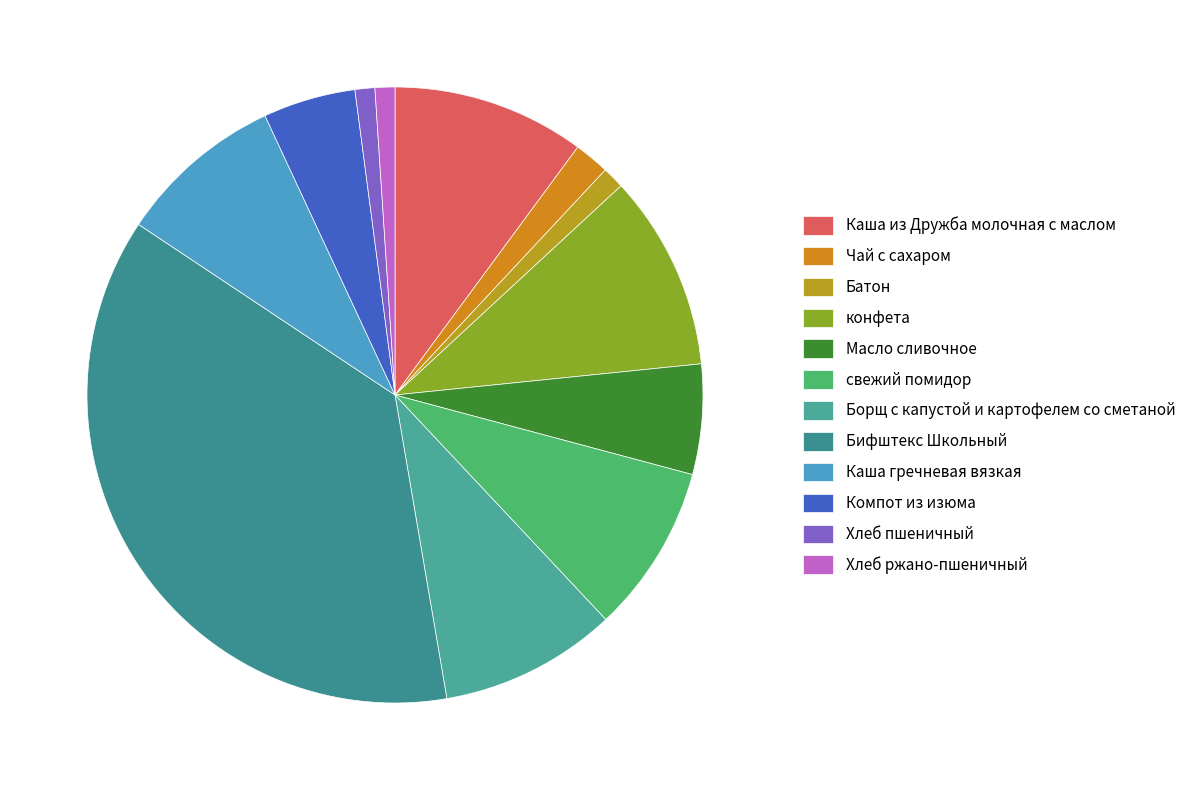

How many segments does this pie chart have?

12